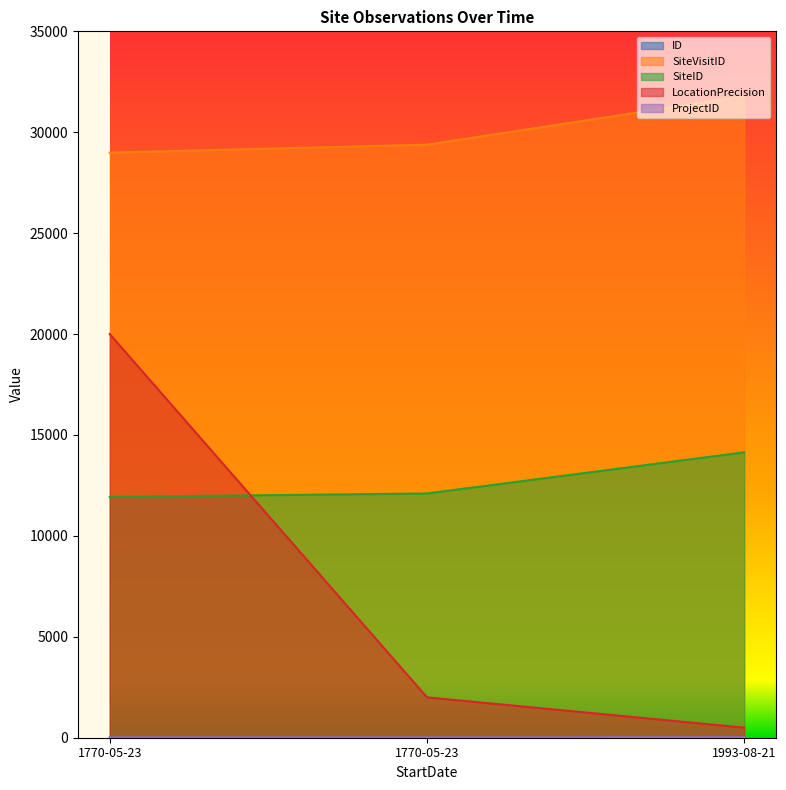

Which series has the widest spread of values?

LocationPrecision